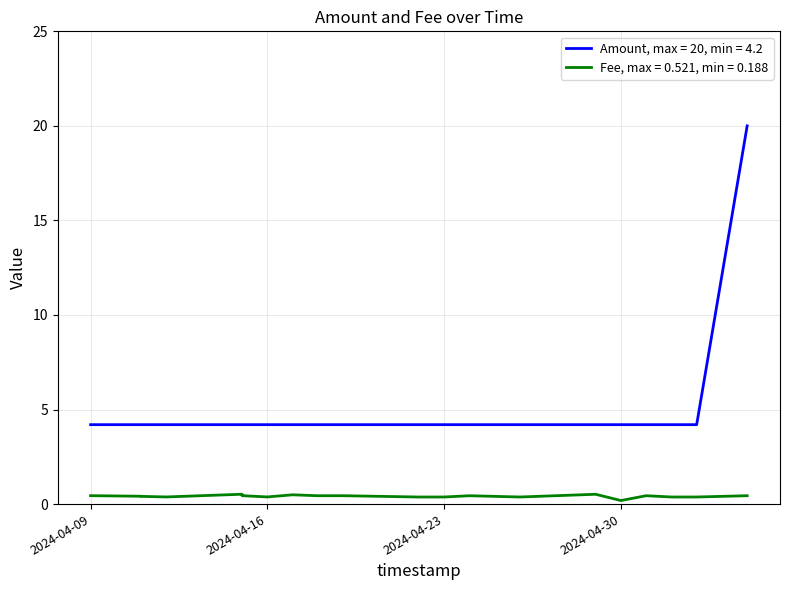

What is the greatest value displayed?

20.0